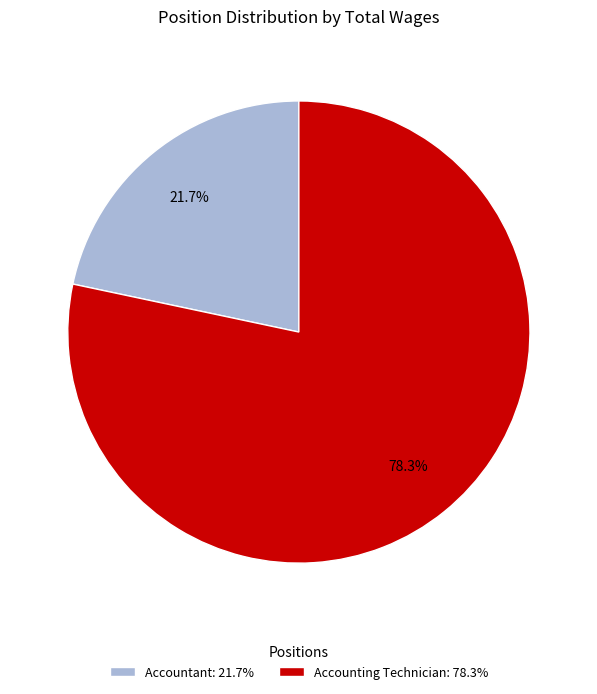

Does any single category account for the majority?

Yes